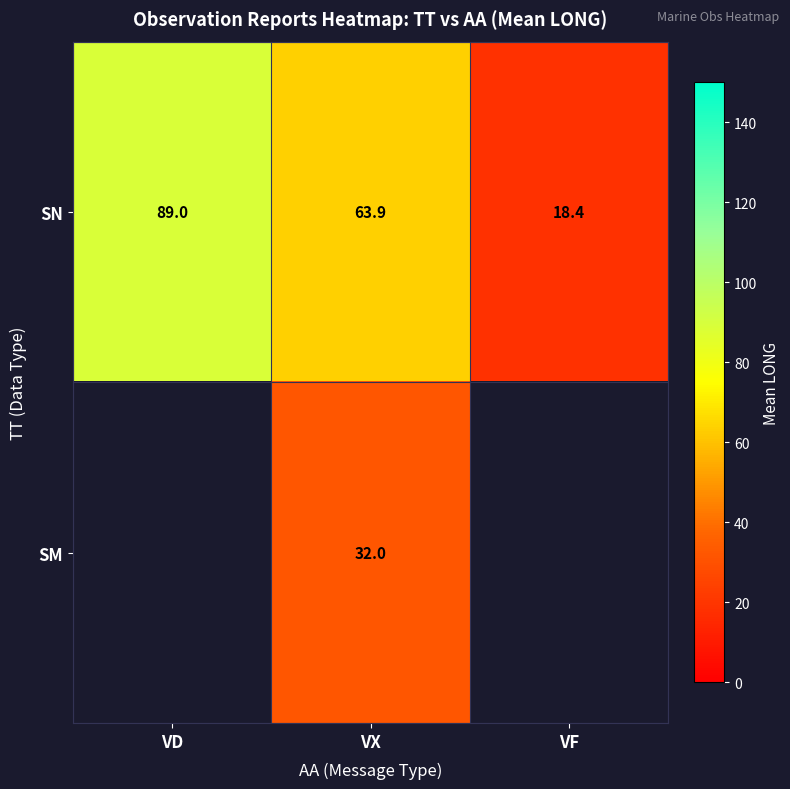

At which label does SN reach its peak?

VD